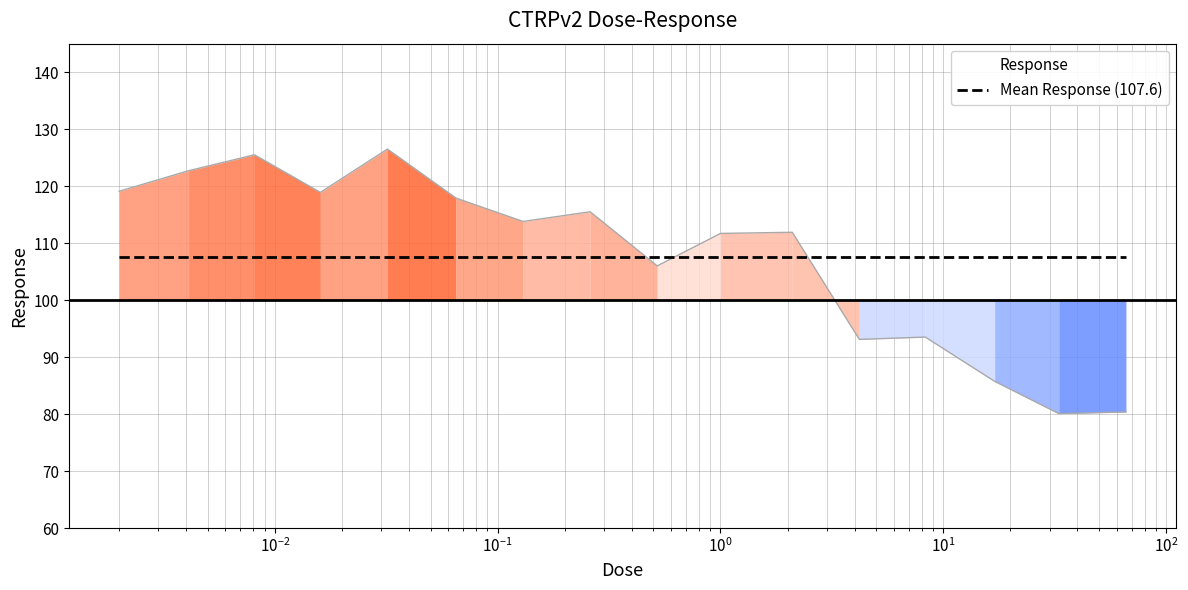

True or false: Response and Mean Response (107.6) cross at least once.

True